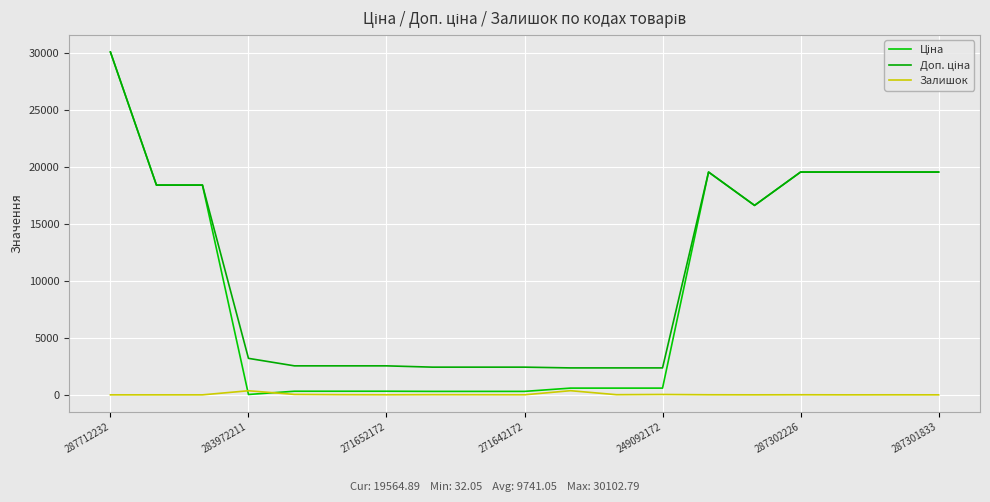

At which category does Доп. ціна reach its first local peak?

13